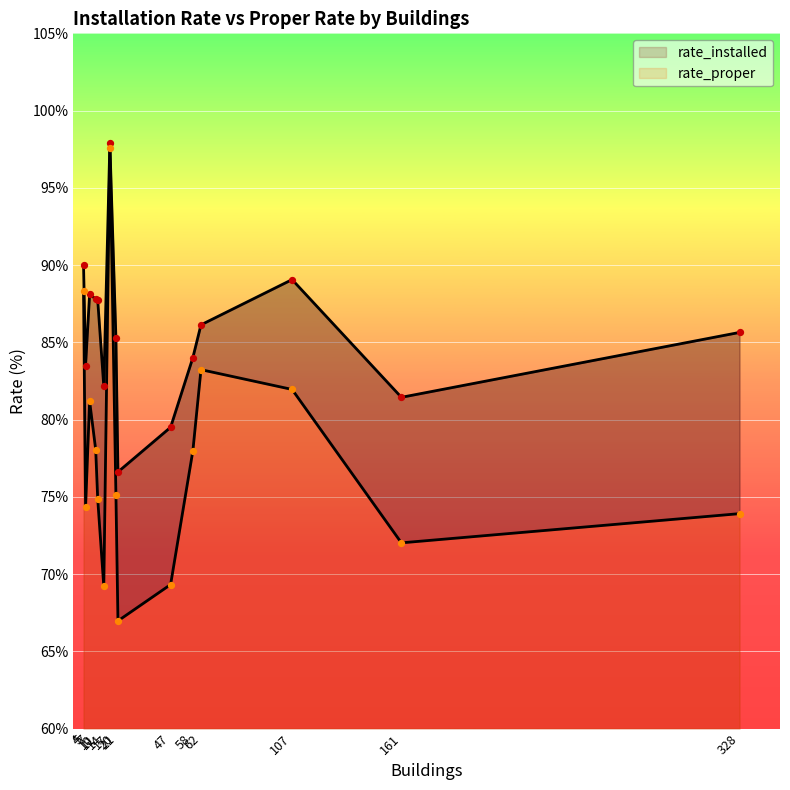

What is the total value across all series at 5?

157.8